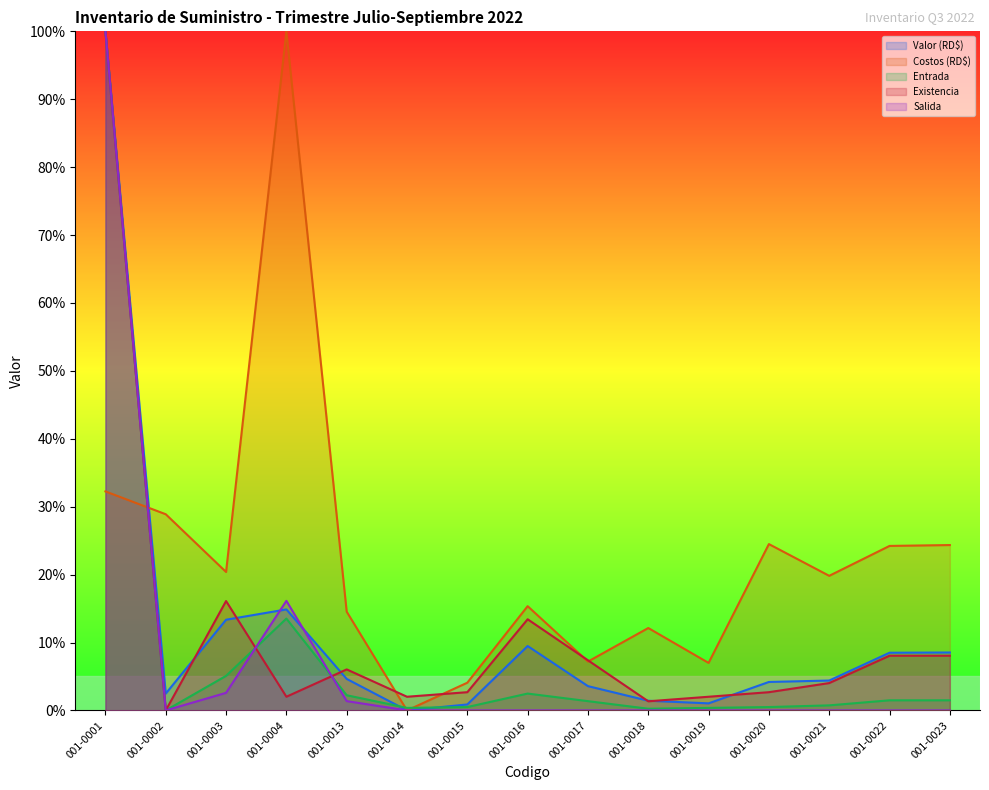

How many interior local peaks does the Existencia series have?

3